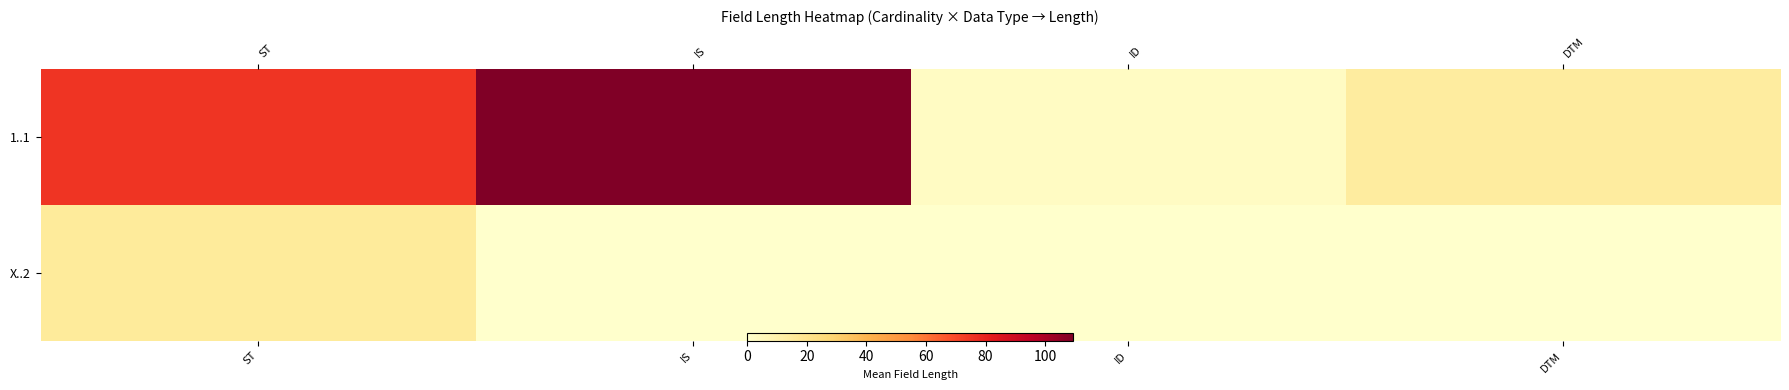

At how many categories does at least one series exceed 69?

2